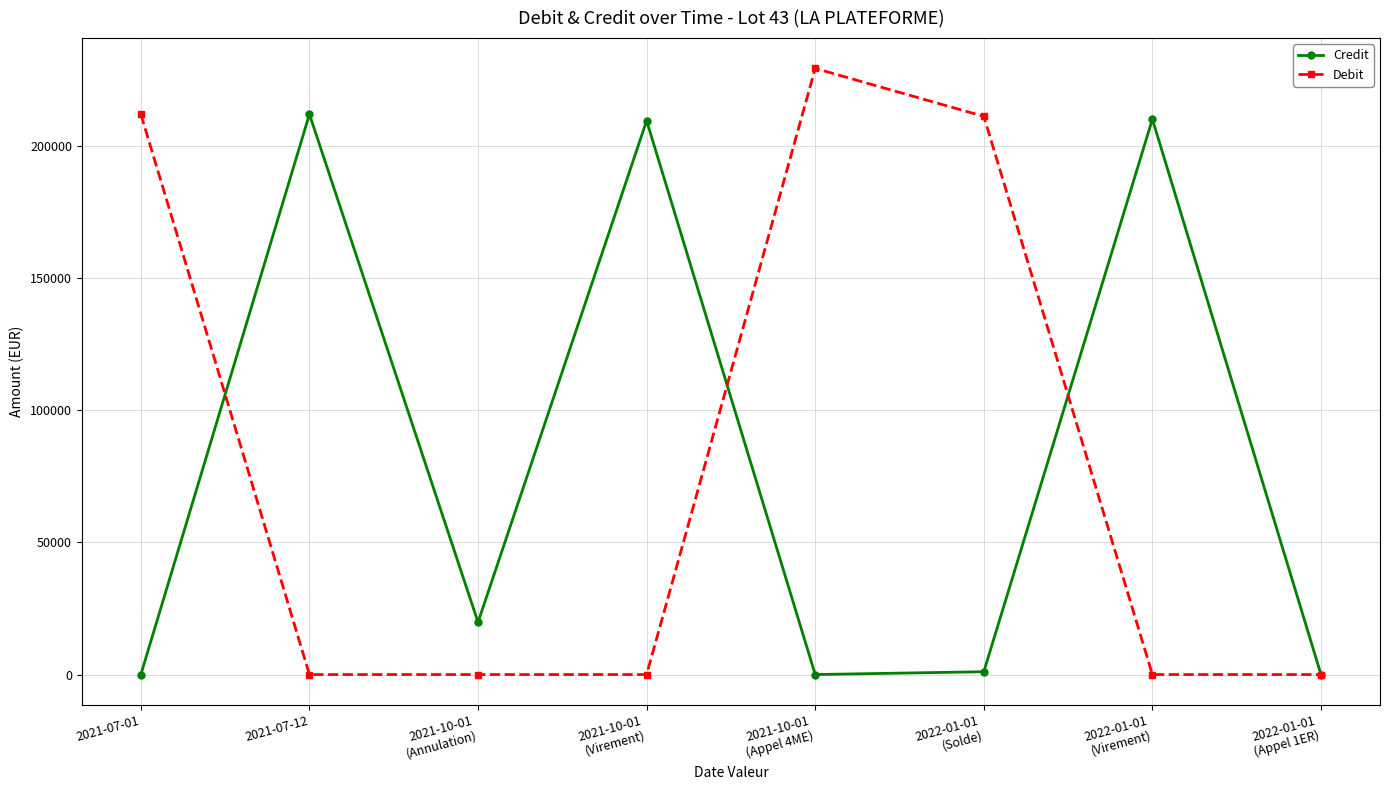

List the series in order of their peak value, highest first.

Debit, Credit